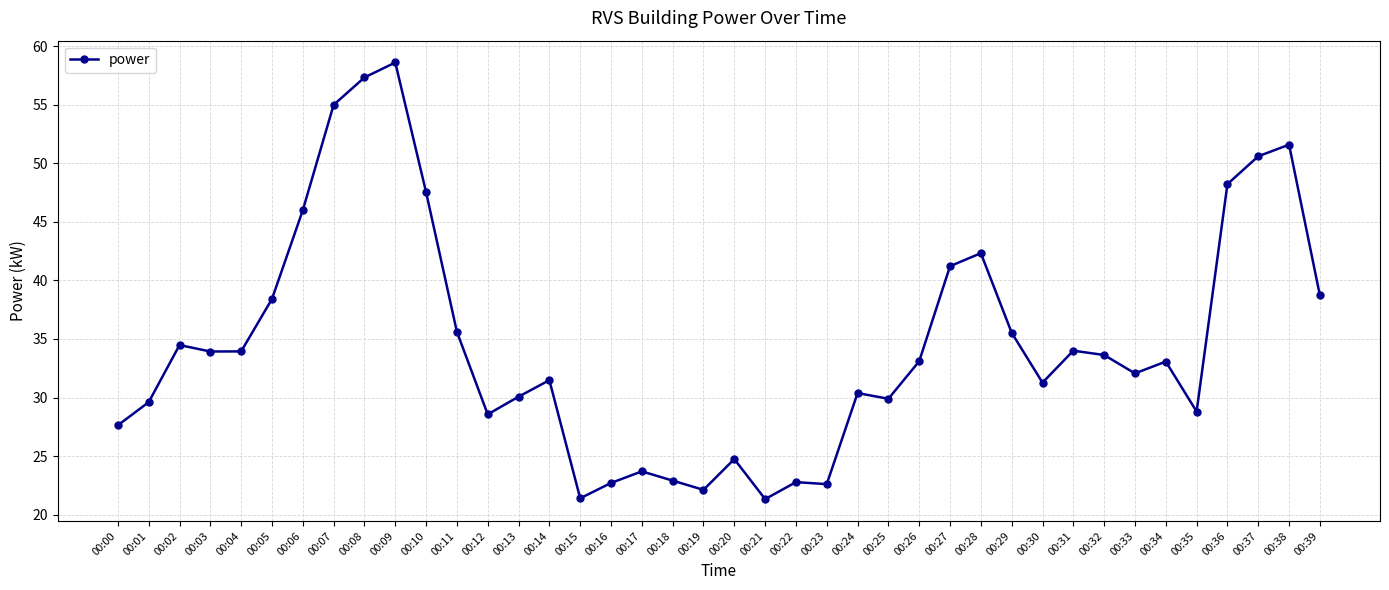

True or false: there are more than 0 points higher than both neighbors.

True